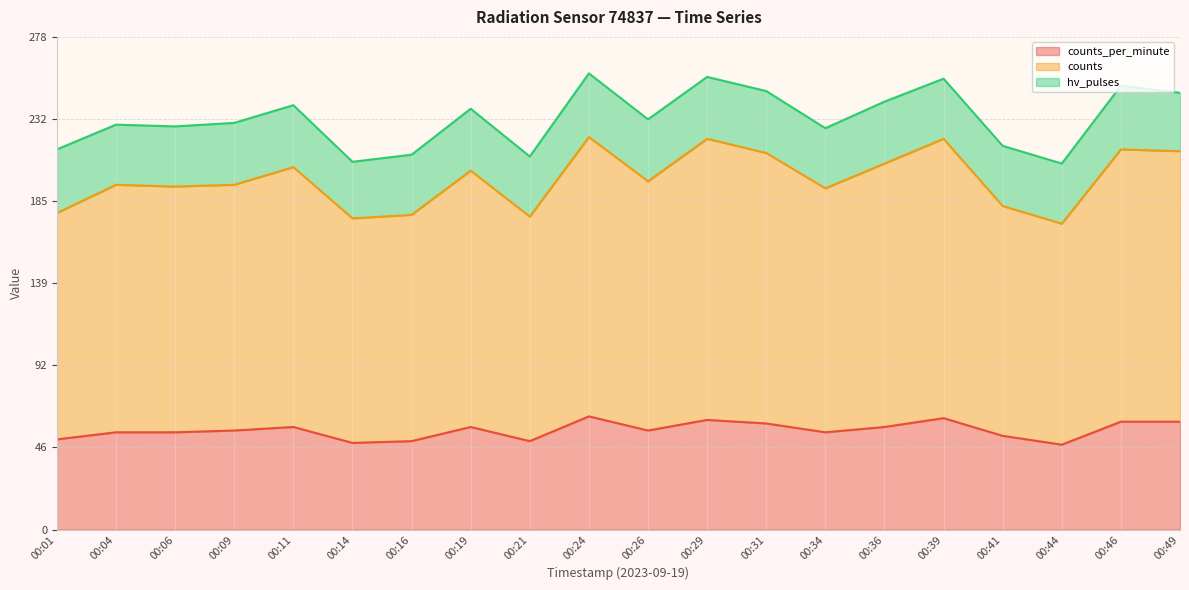

At which category is the sum across all series the highest?

00:24